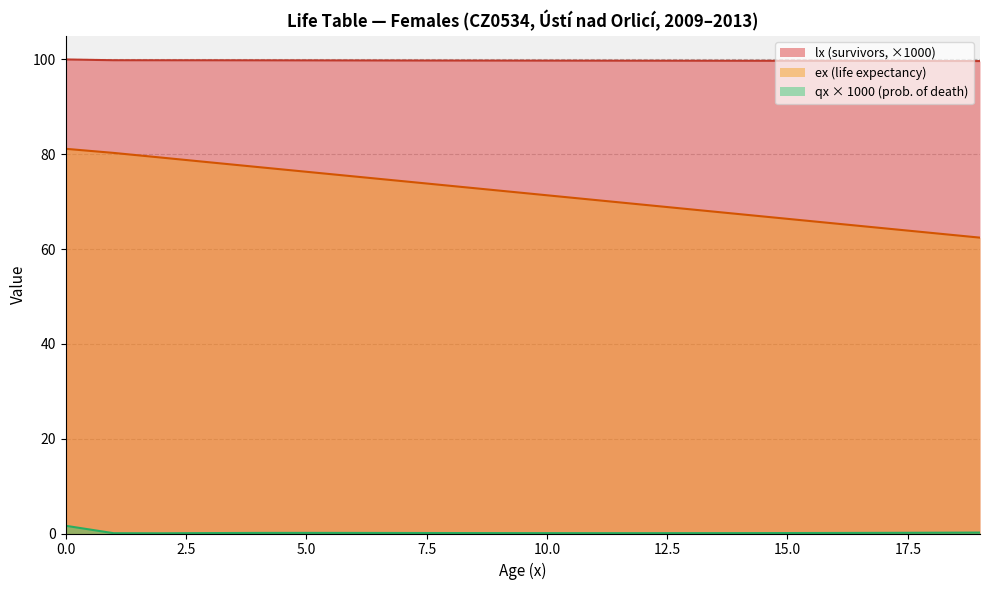

True or false: qx and lx cross at least once.

False